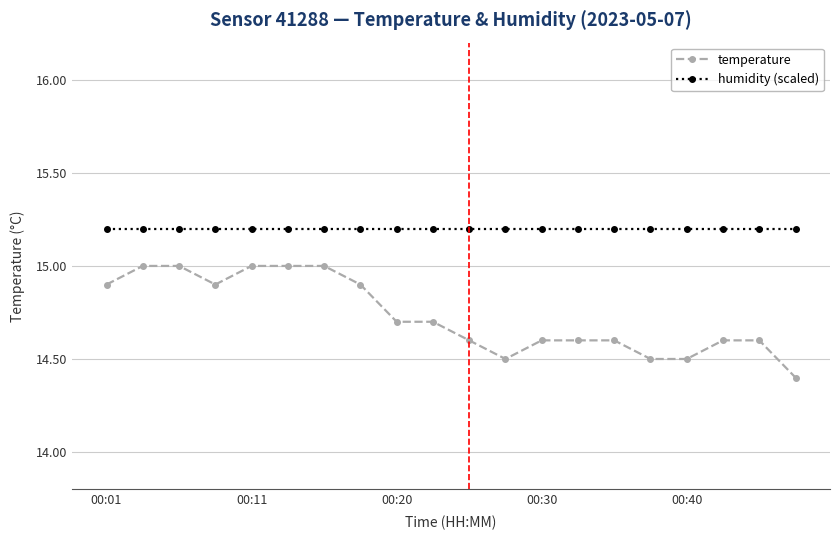

True or false: temperature and humidity (scaled) intersect in this chart.

False